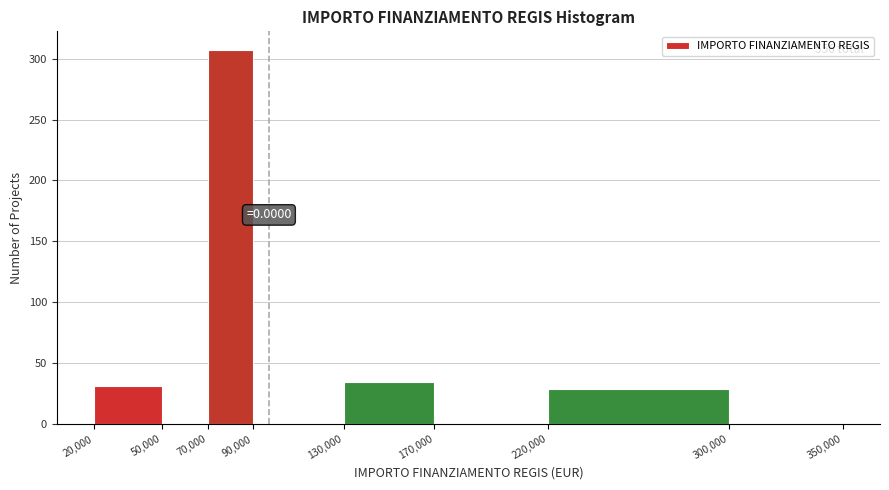

Which range on the x-axis has the tallest bar?

70,000 to 90,000